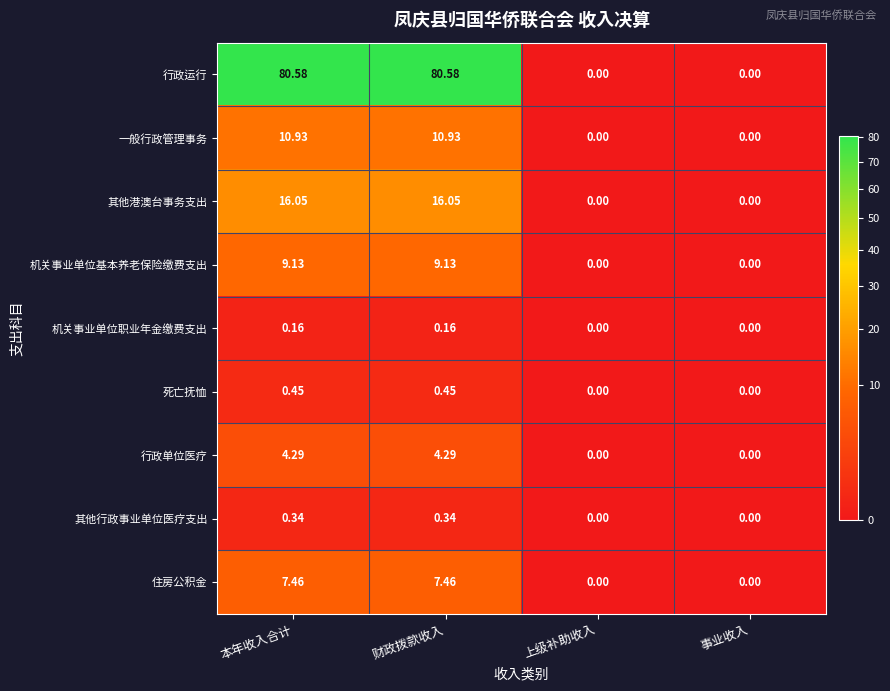

Which series has the widest spread of values?

行政运行